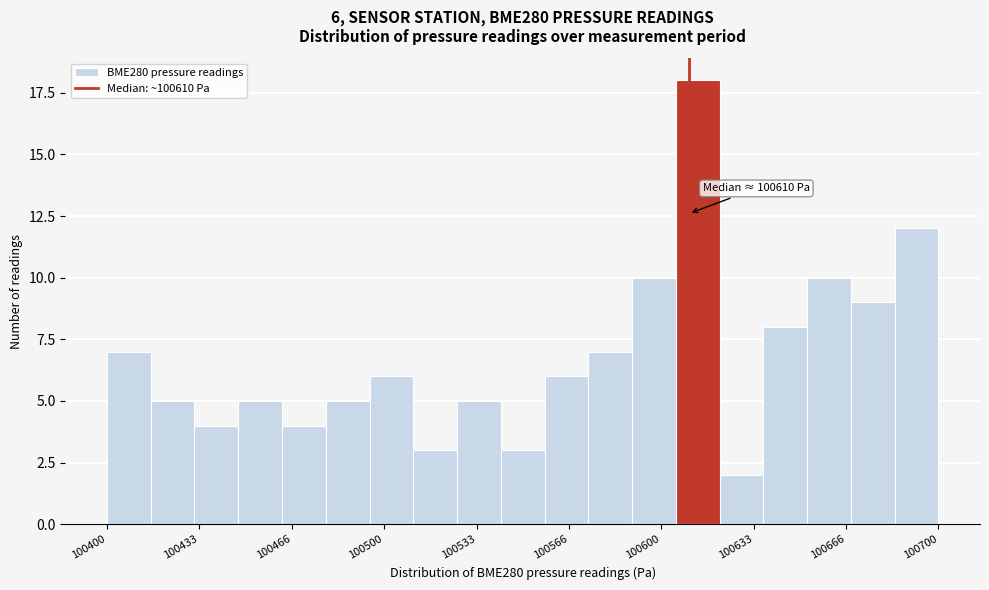

Around what value on the x-axis is the tallest bar? Give the approximate position of its centre, as read against the axis.

100615